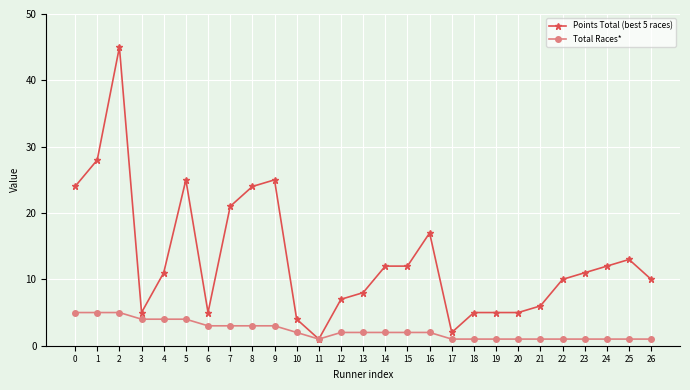

At 18, list the series in order from largest to smallest.

Points Total (best 5 races), Total Races*